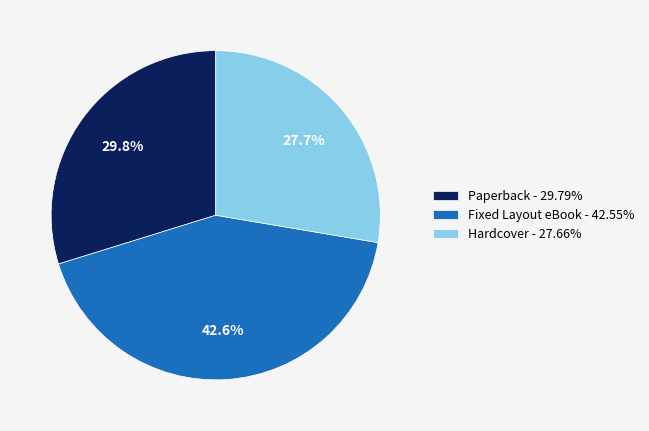

Count the number of slices in the pie.

3